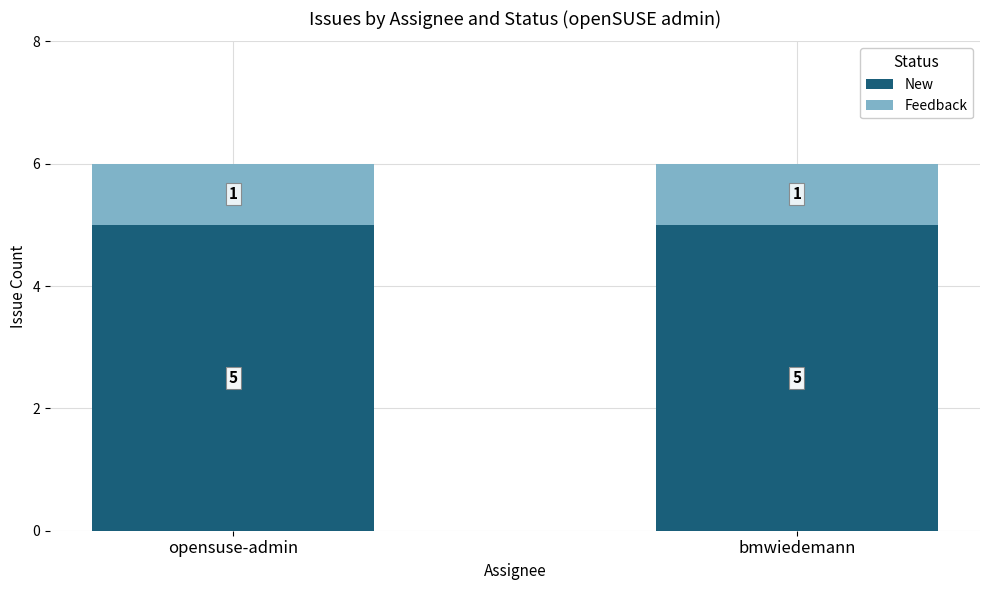

What is the average value of the New series?

5